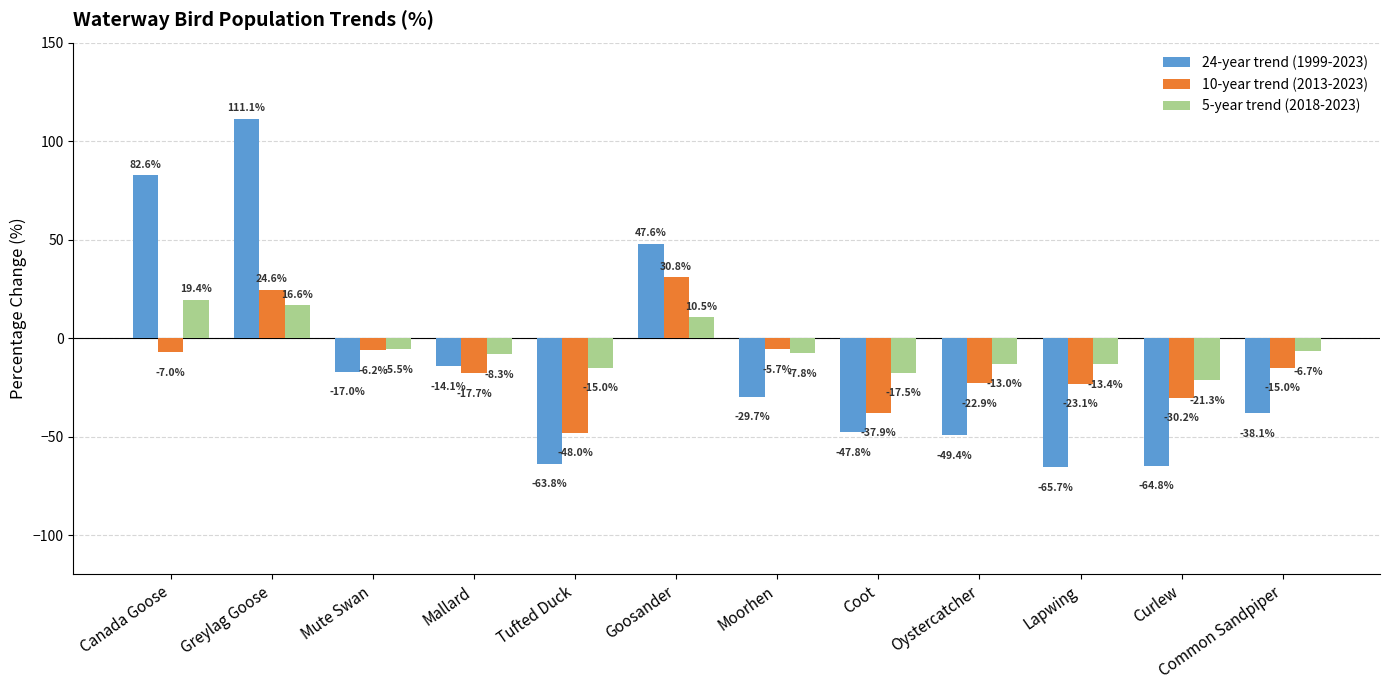

At Curlew, list the series in order from largest to smallest.

5-year trend (2018-2023), 10-year trend (2013-2023), 24-year trend (1999-2023)